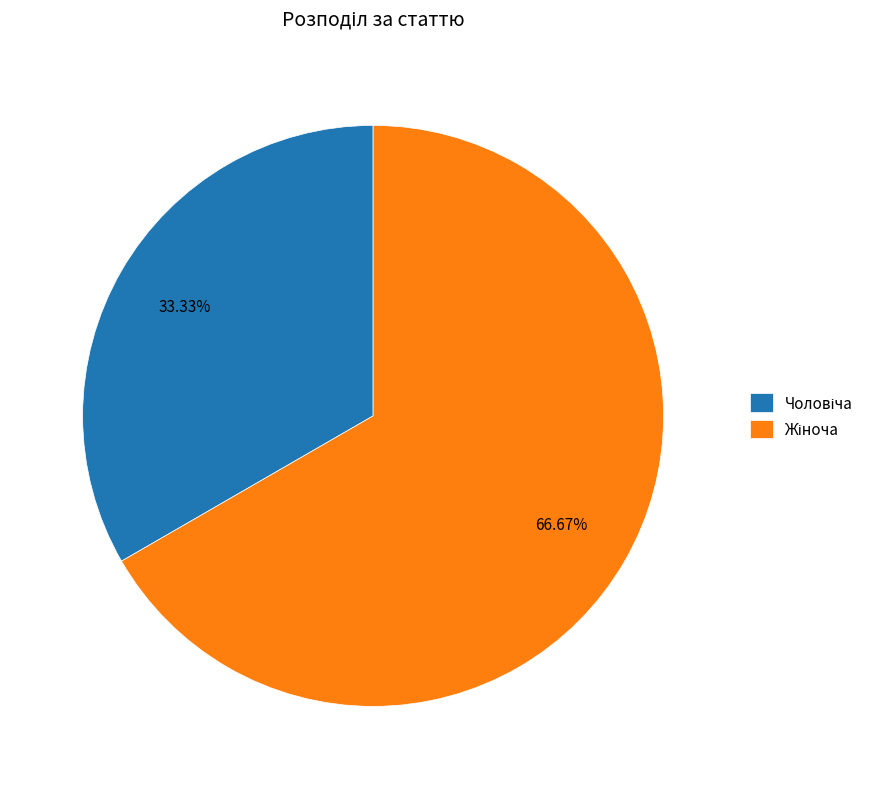

To the nearest percent, what is the average slice percentage?

50%